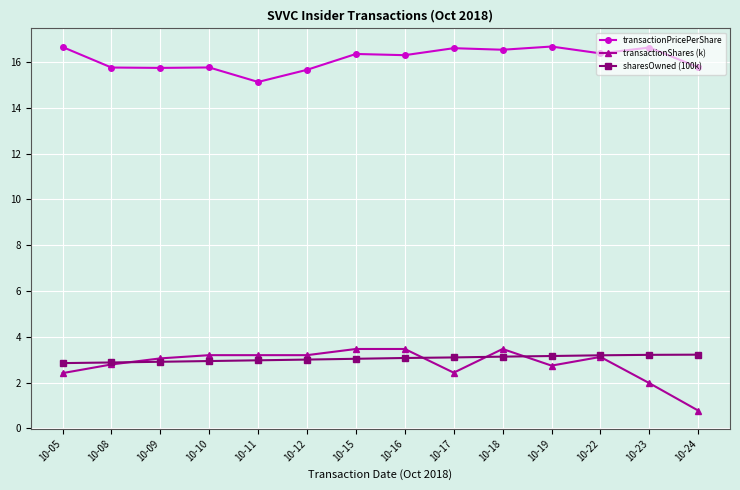

What is the difference between the transactionShares (k) values at 10-15 and 10-11?

0.3